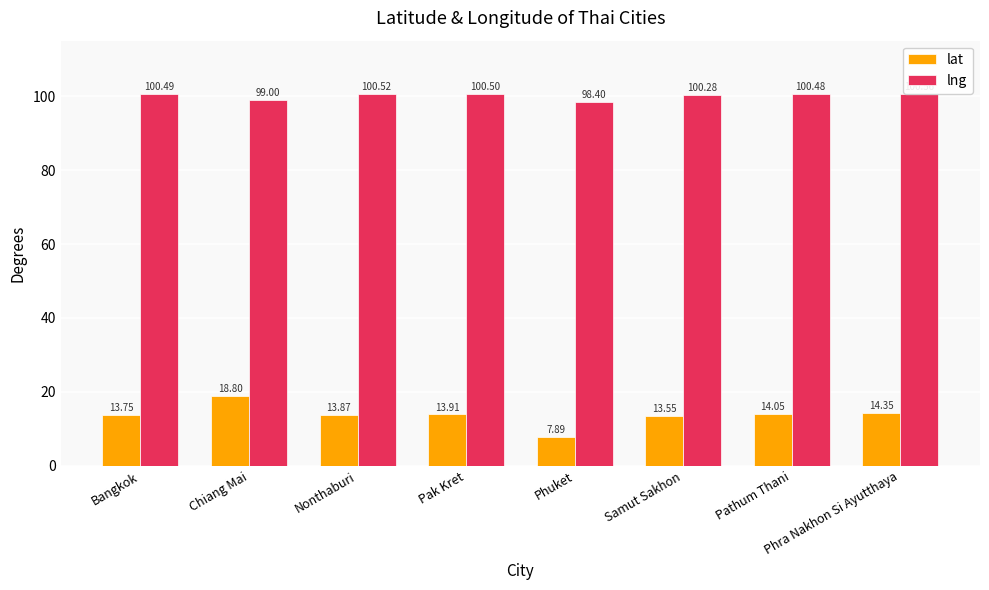

Which category has the highest value across all series?

Phra Nakhon Si Ayutthaya